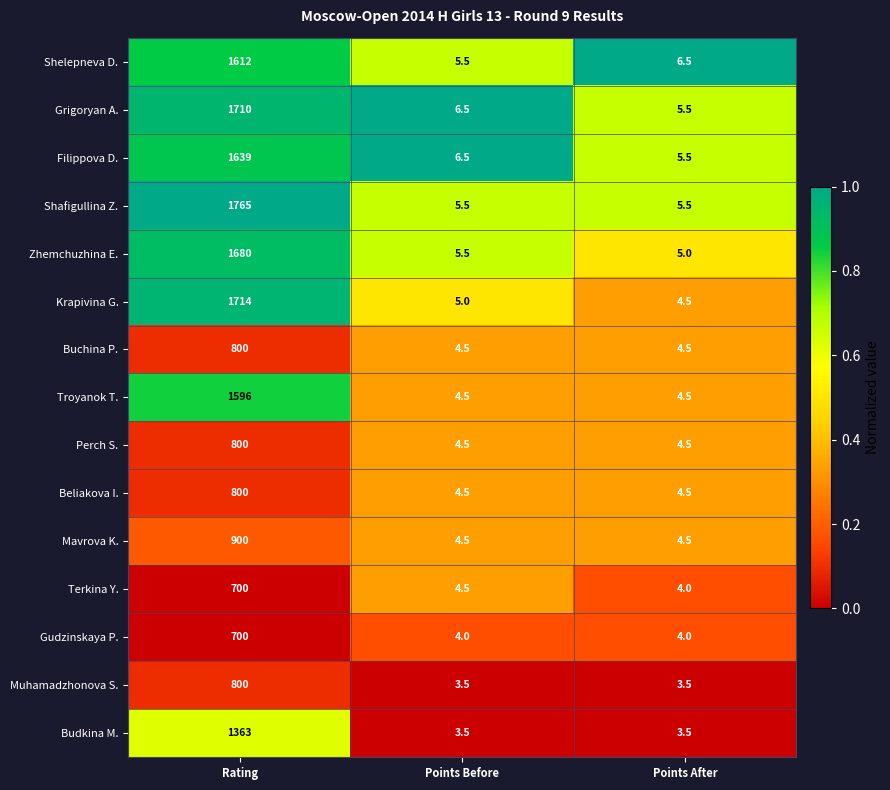

At which category is the sum across all series the highest?

Rating